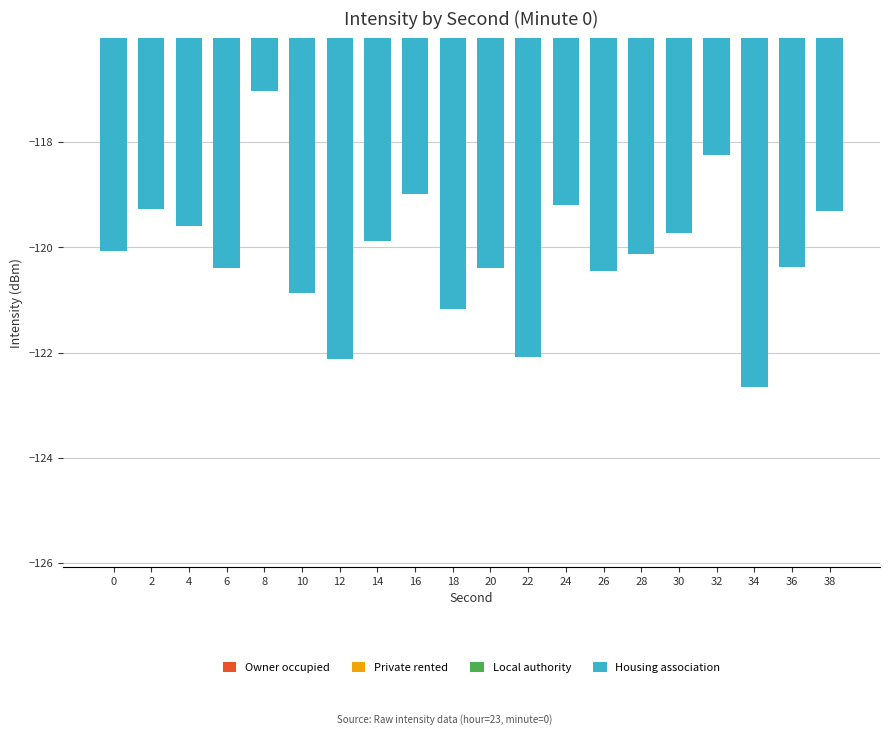

What is the smallest value displayed?

-122.7